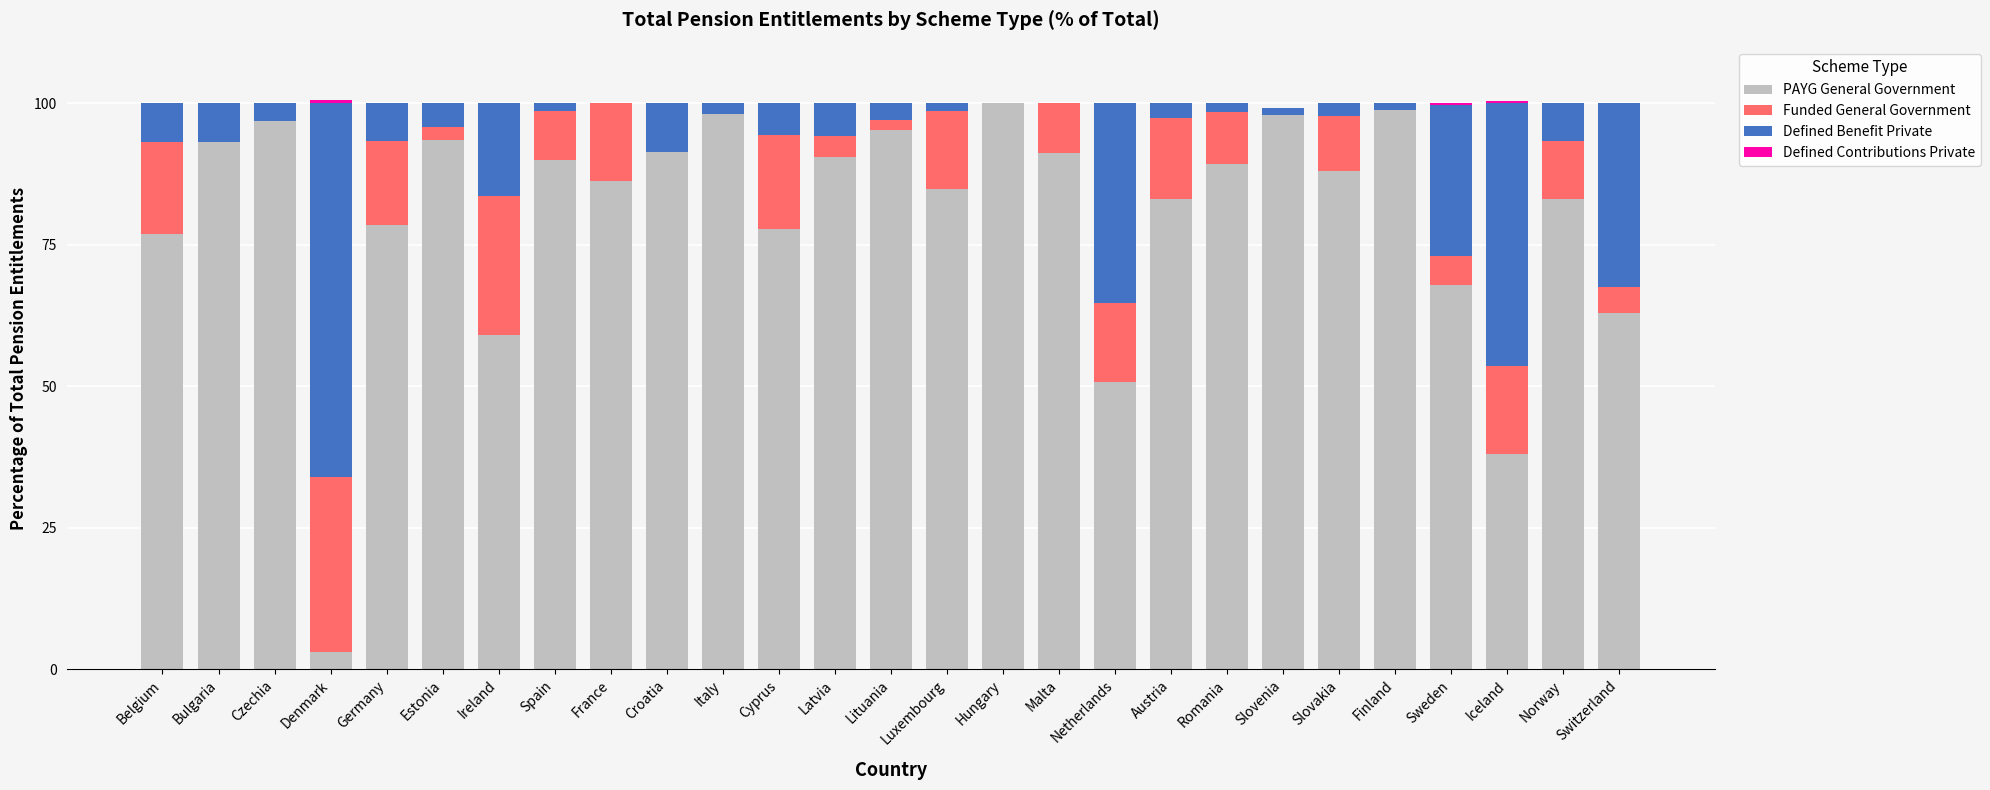

What is the total value across all series at Germany?

100.0